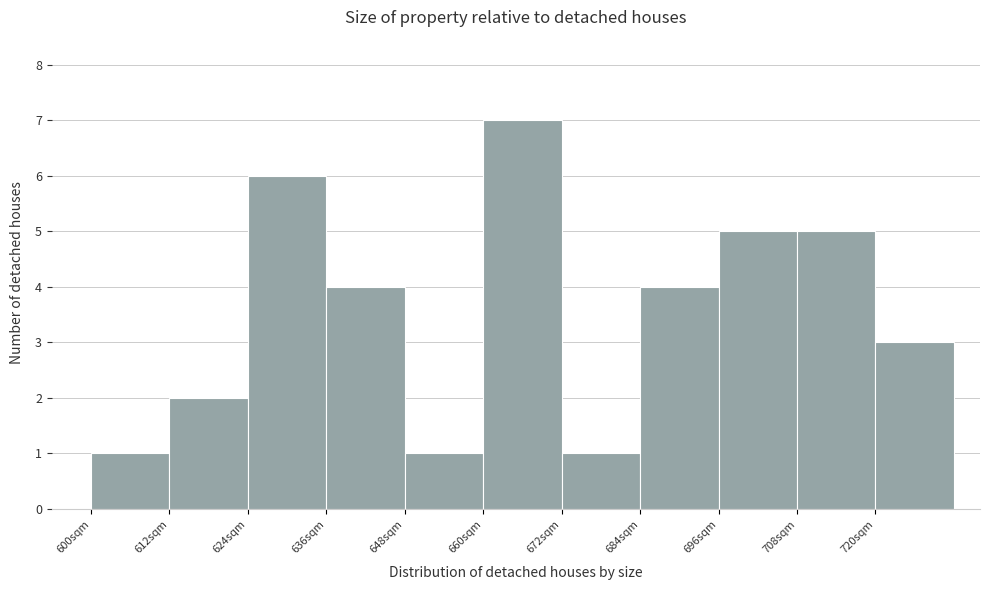

Reading left to right, list every bar in this chart as the range it spans on the x-axis followed by its height. The values are not printed on the chart, so give them approximately, as read against the axis.

600 to 612: 1
612 to 624: 2
624 to 636: 6
636 to 648: 4
648 to 660: 1
660 to 672: 7
672 to 684: 1
684 to 696: 4
696 to 708: 5
708 to 720: 5
720 to 732: 3